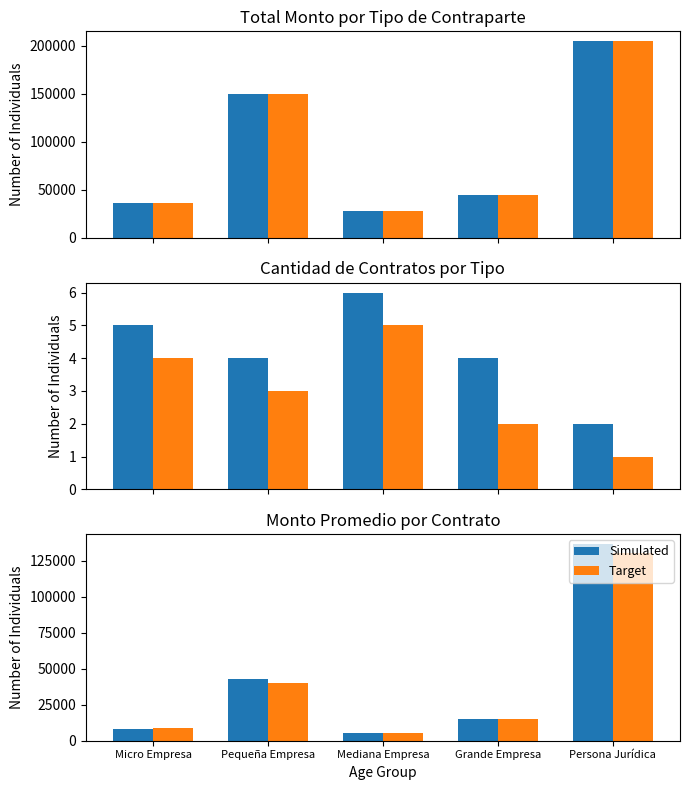

The value of Target at Persona Jurídica is 209297.5. True or false?

False